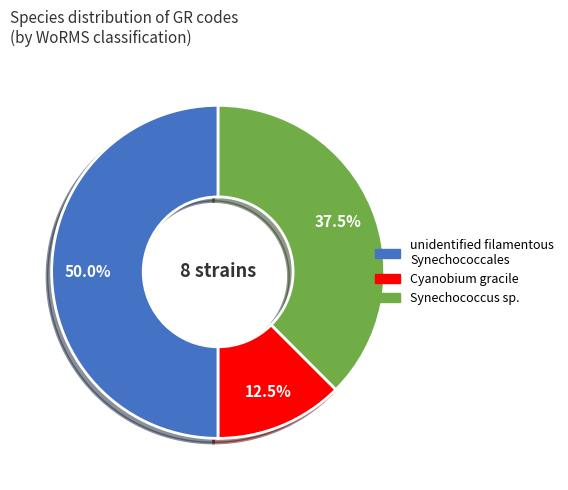

How many slices are in this pie chart?

3